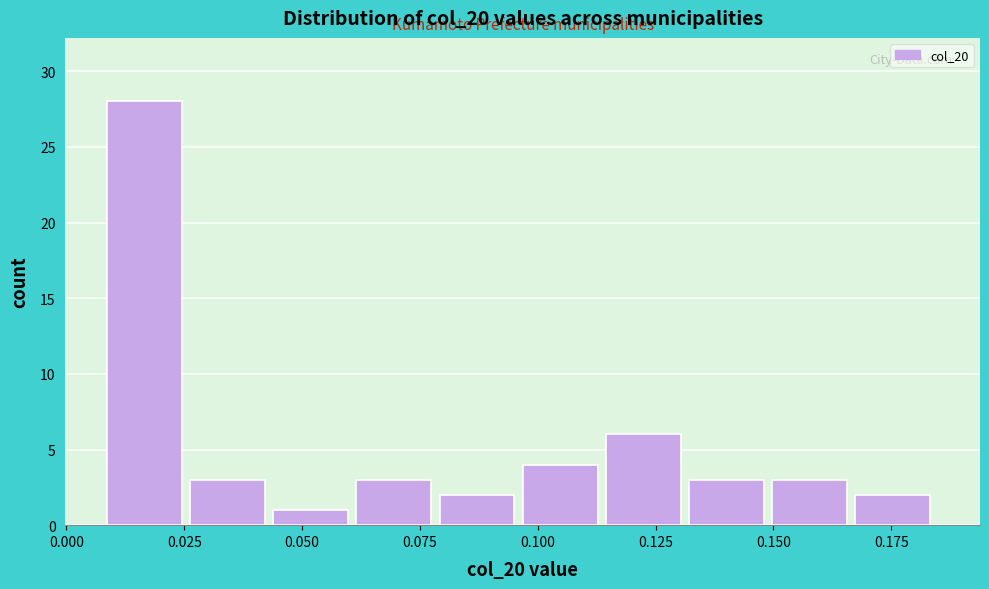

Read against the x-axis, roughly where is the centre of the tallest bar?

0.015